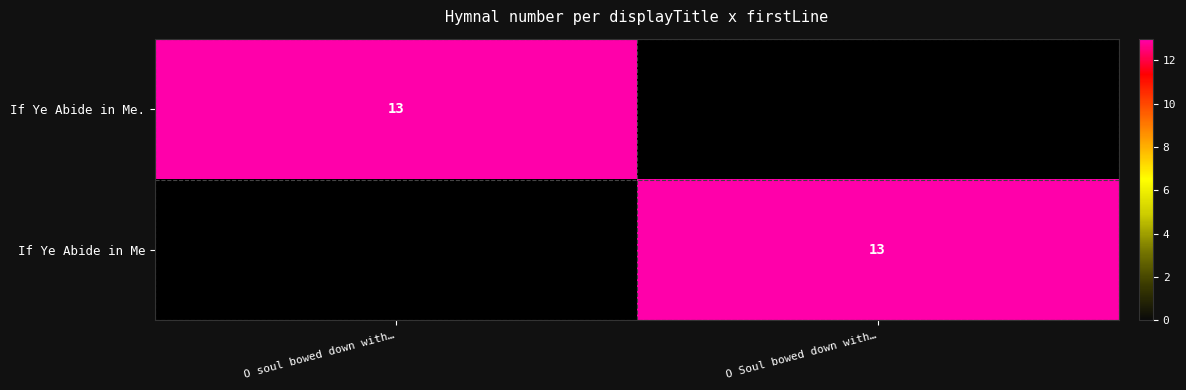

The value of If Ye Abide in Me. at O soul bowed down with… is 4. True or false?

False